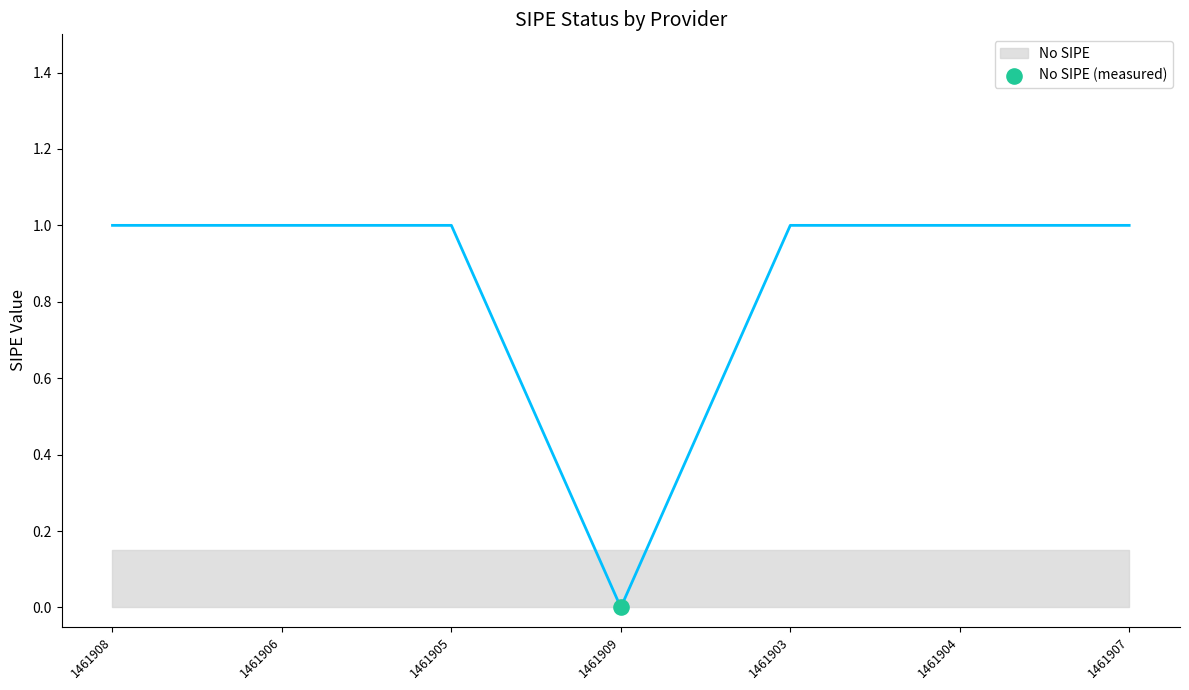

Which has a higher value, 1461908 or 1461909?

1461908